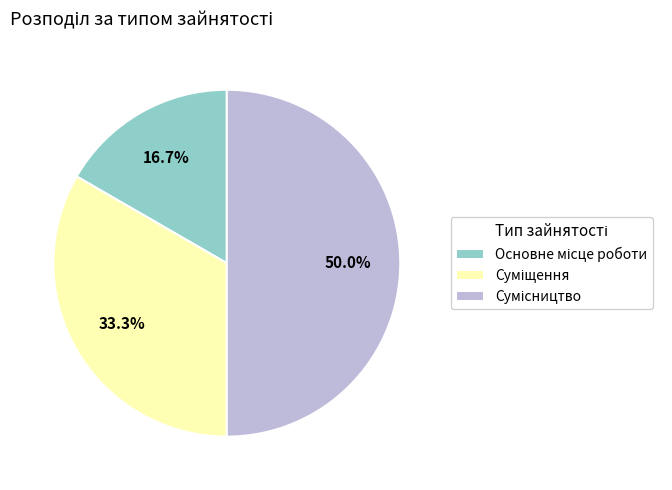

Is it true that Основне місце роботи is 2% of the pie?

False